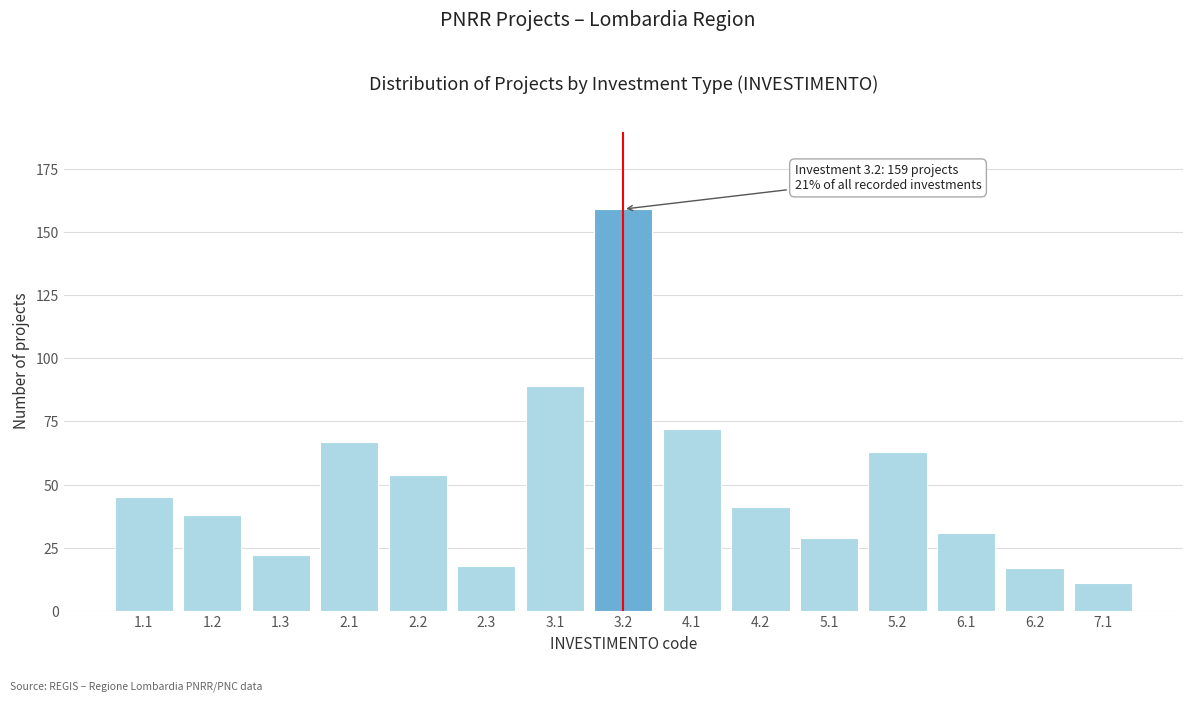

Reading left to right, list all the values displayed in this chart.

45	38	22	67	54	18	89	159	72	41	29	63	31	17	11